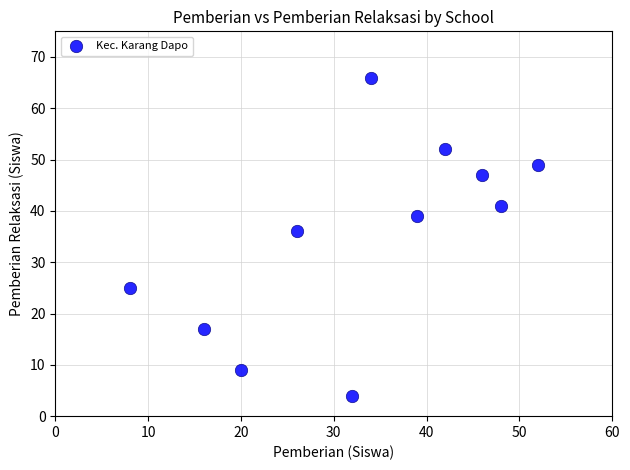

What Y value in the scatter plot is closest to 35?

36